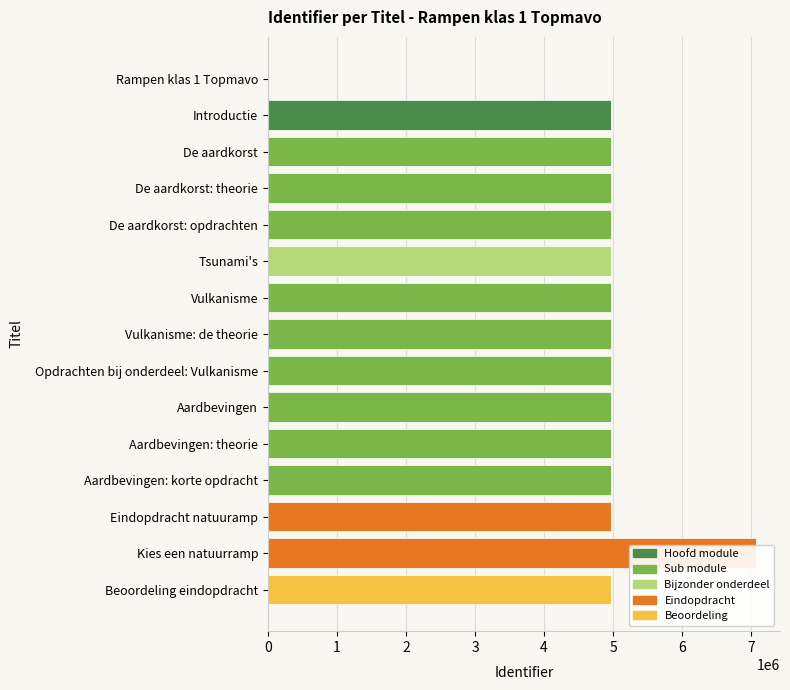

How many data points are less than 4964608?

7